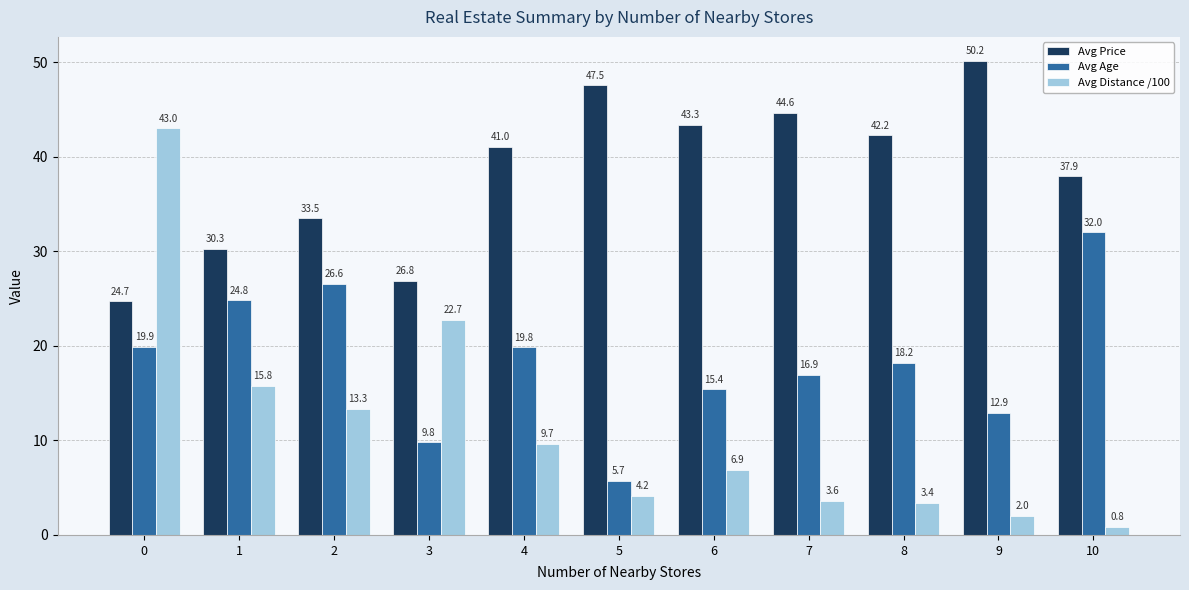

What is the average value of the Avg Age series?

18.4